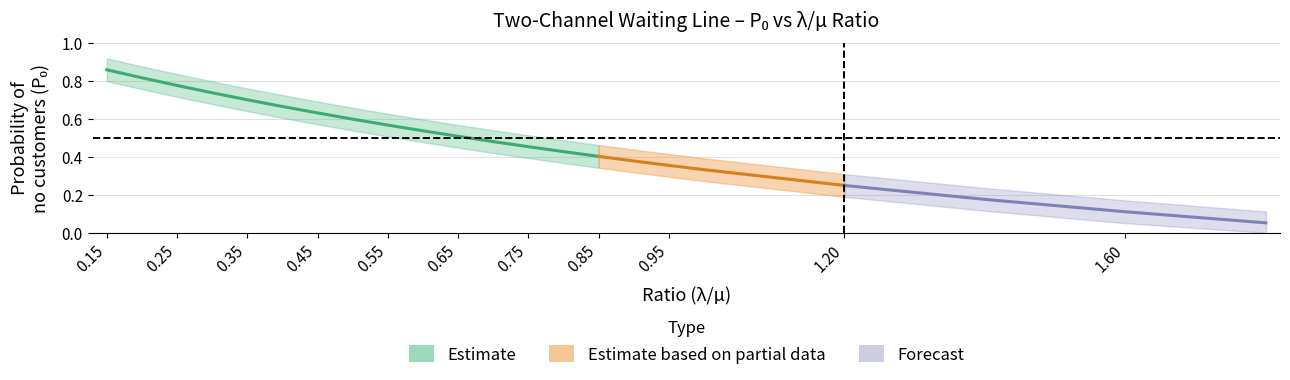

Reading right to left, extract all data points from this chart.

0.1	0.1	0.2	0.2	0.3	0.4	0.4	0.4	0.4	0.5	0.5	0.5	0.5	0.6	0.6	0.6	0.7	0.7	0.7	0.8	0.8	0.9